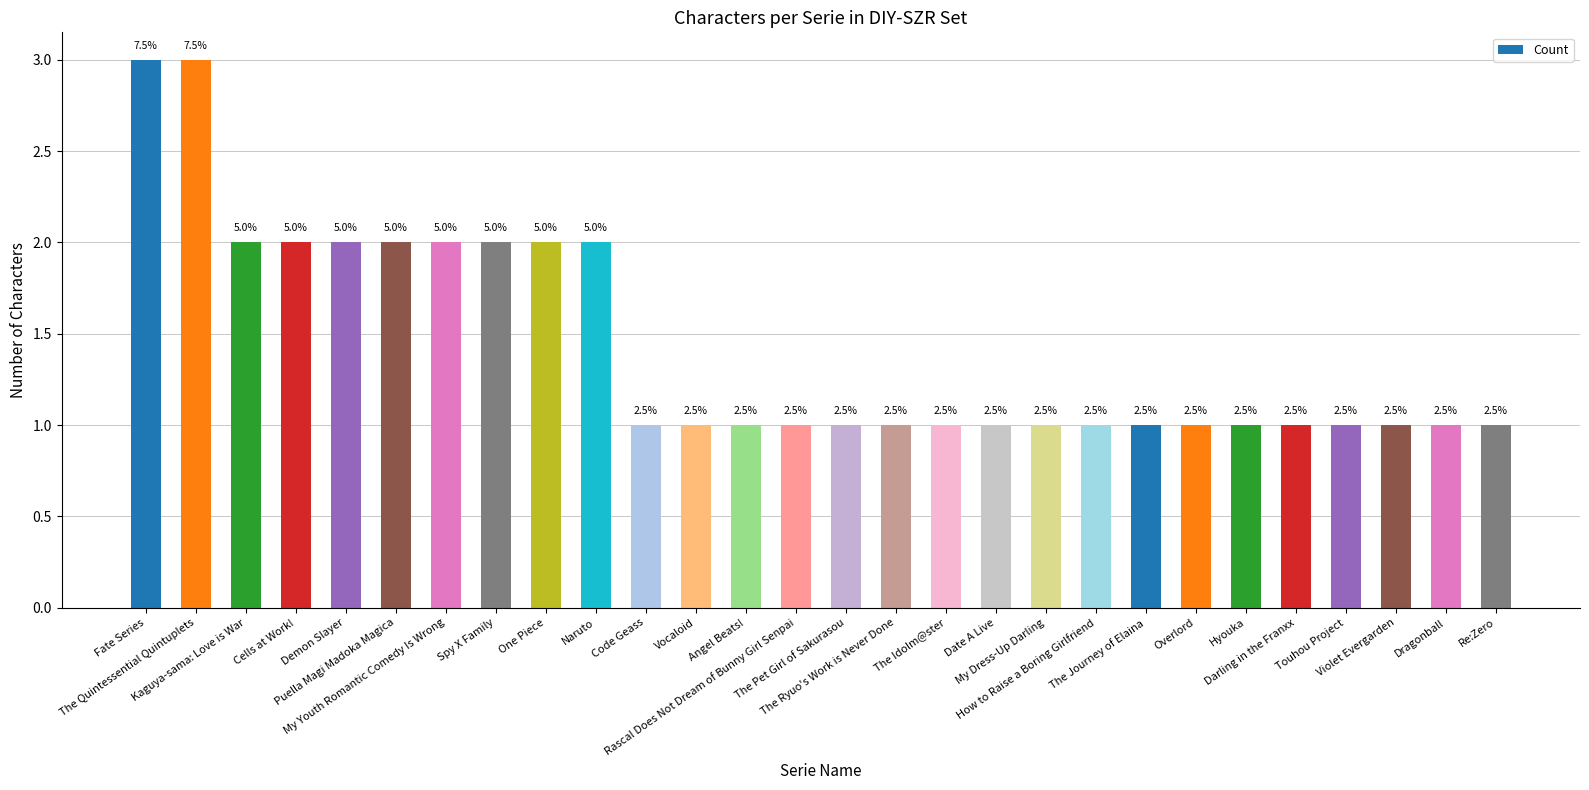

What is the difference between the maximum and minimum values?

2